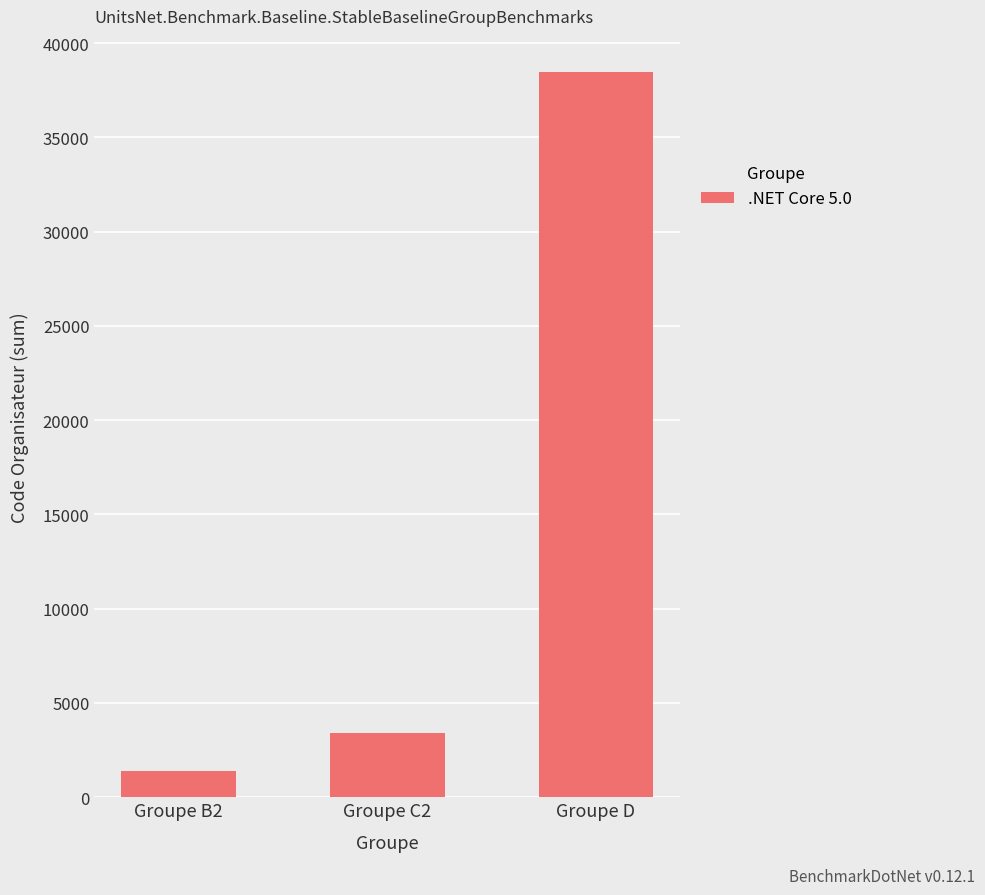

What is the greatest value displayed?

38457